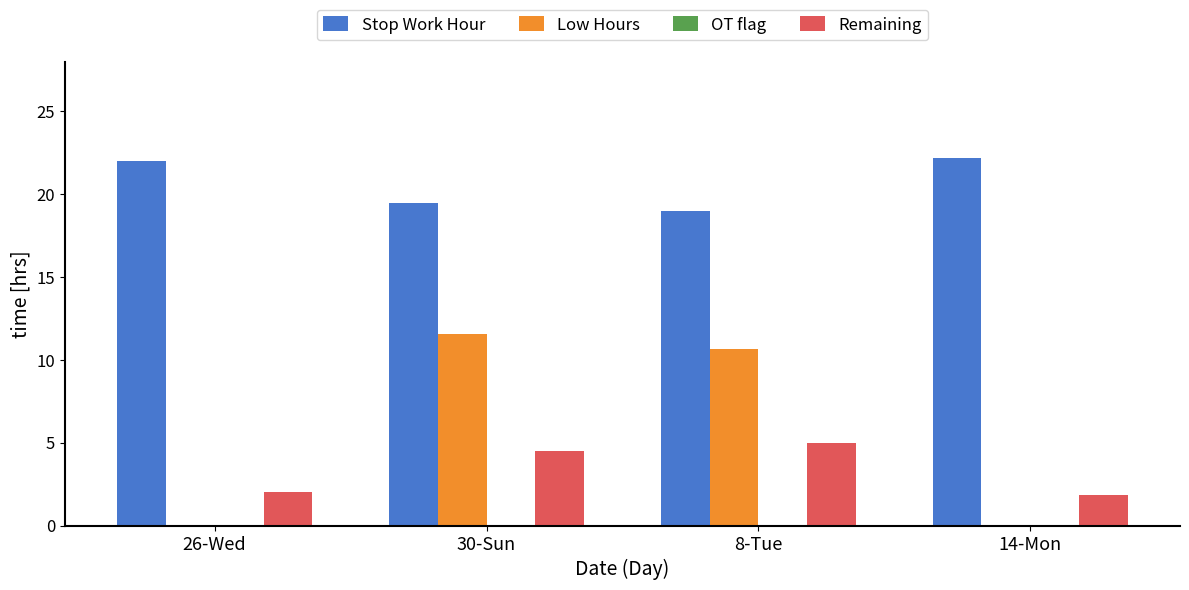

What is the sum of the Stop Work Hour values at 8-Tue and 26-Wed?

41.0